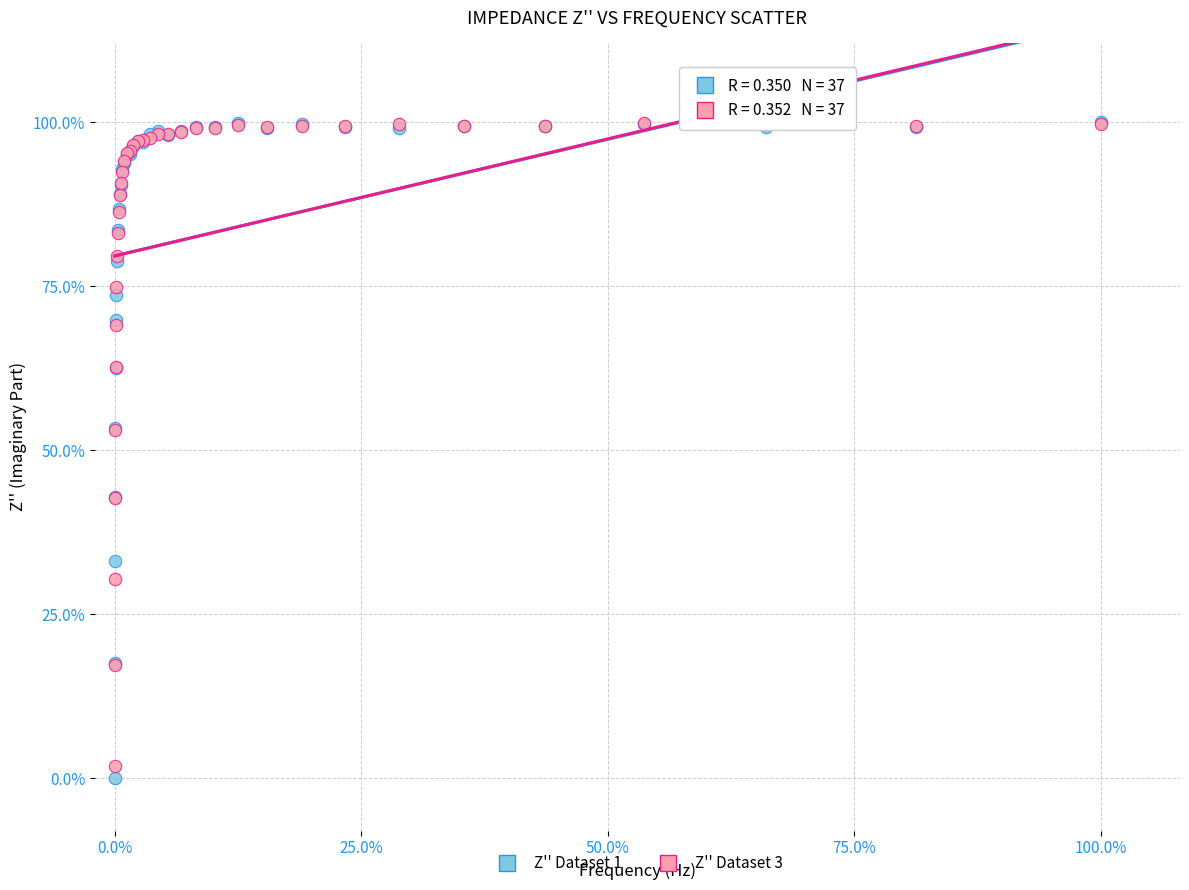

What are all the series names shown in the legend?

Z'' Dataset 1, Z'' Dataset 3